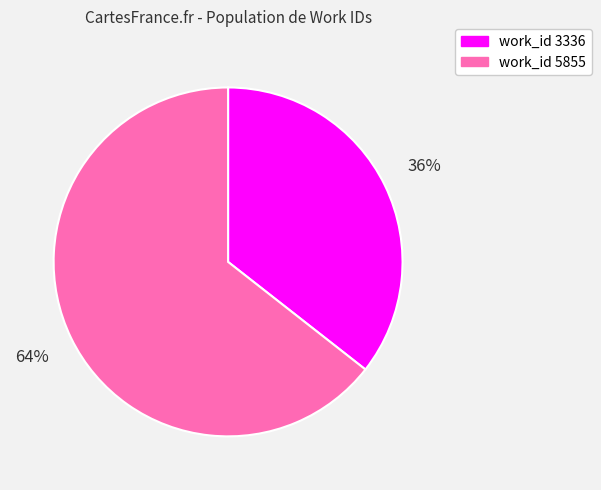

To the nearest percent, what is the average slice percentage?

50%